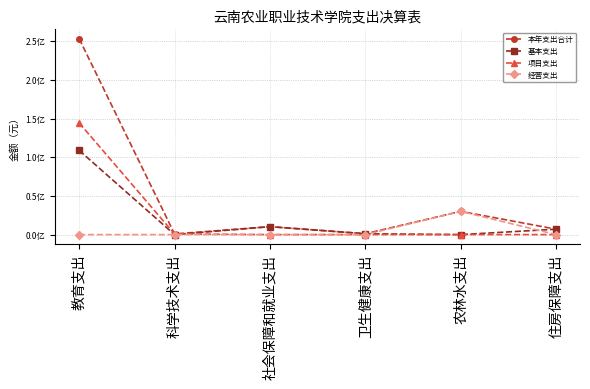

Is this an area chart (filled region under the line)?

No